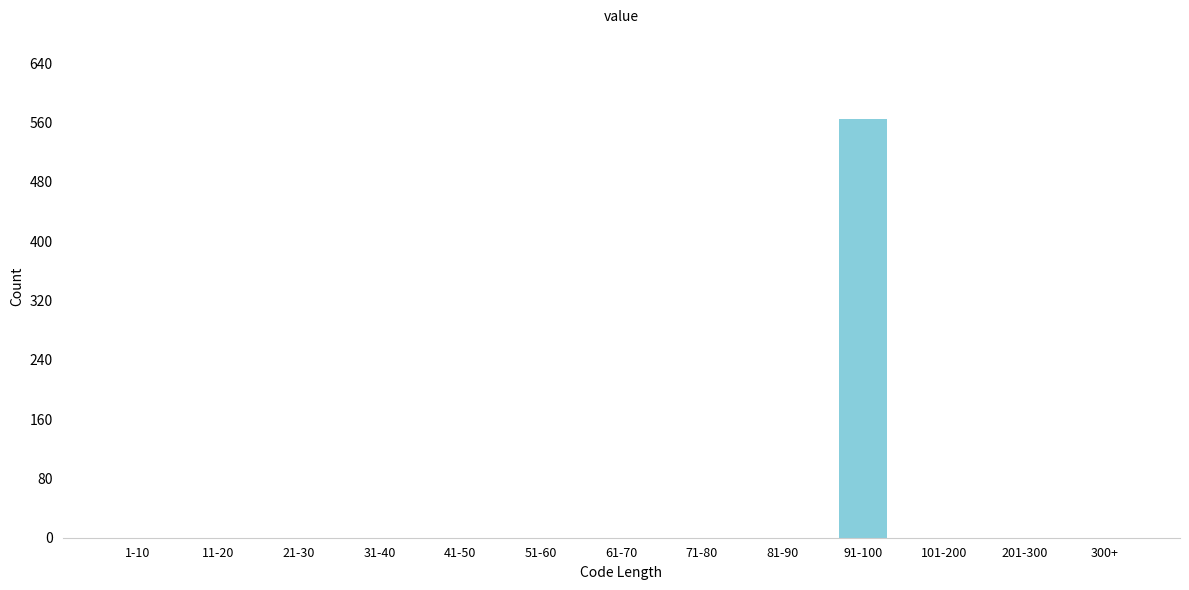

Reading left to right, extract all data points from this chart.

1-10=0	11-20=0	21-30=0	31-40=0	41-50=0	51-60=0	61-70=0	71-80=0	81-90=0	91-100=565	101-200=0	201-300=0	300+=0